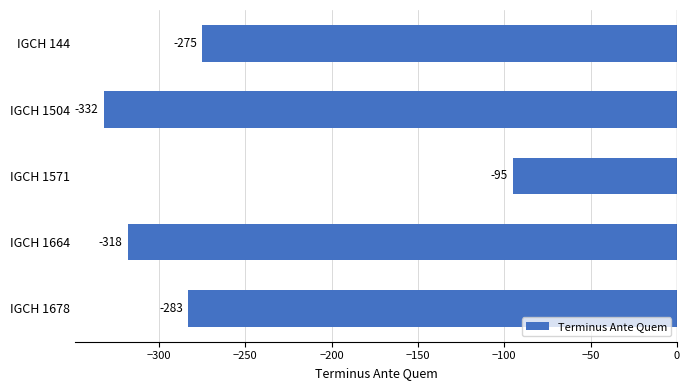

True or false: the data shows -318 at IGCH 1664.

True